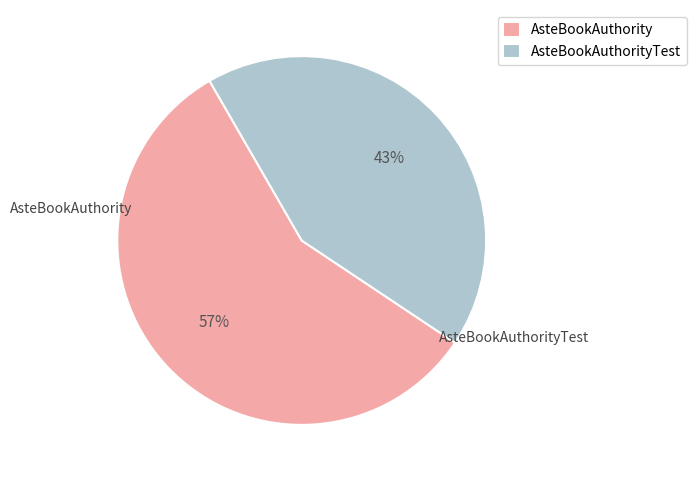

Which category accounts for the majority?

AsteBookAuthority